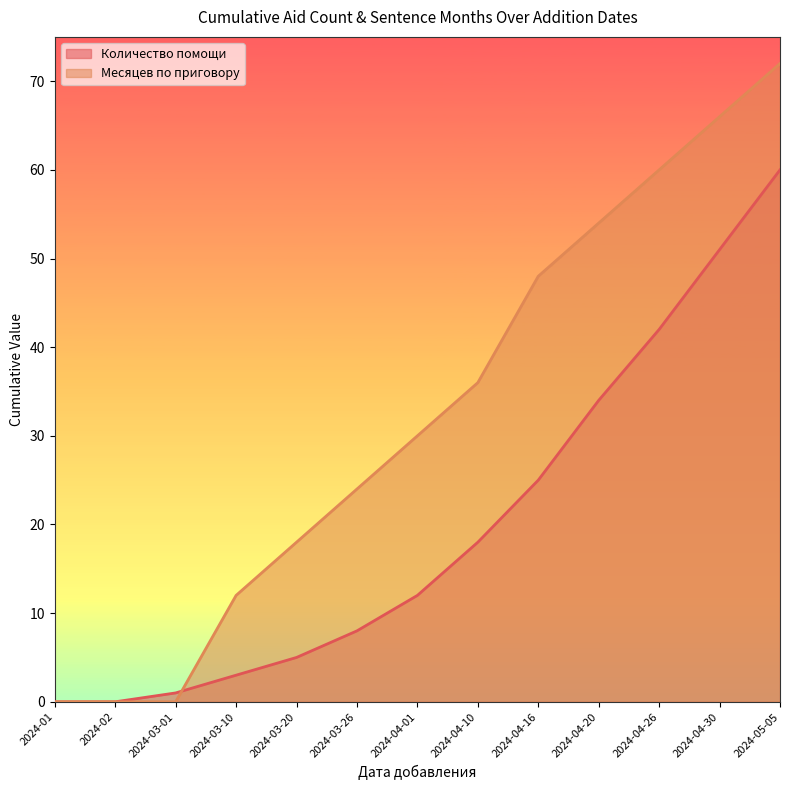

Which series has the largest total across all categories?

Месяцев по приговору